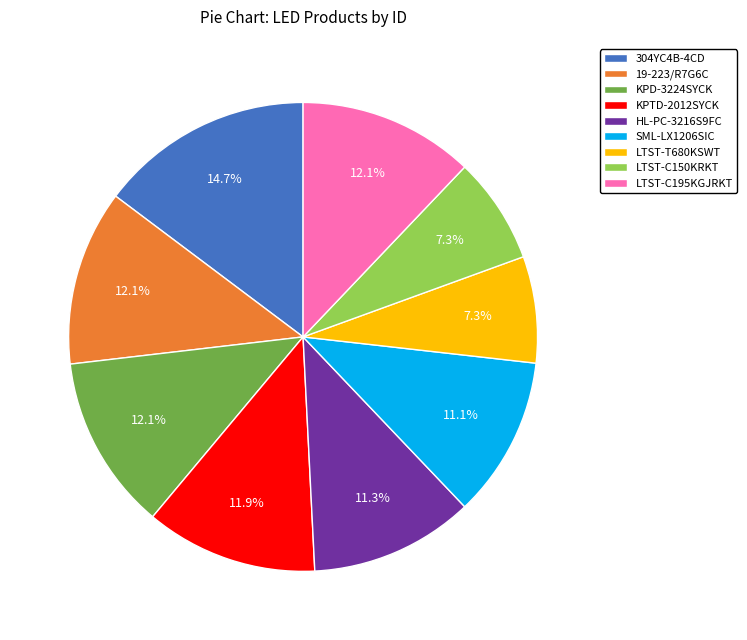

To the nearest percent, what is the average slice percentage?

11%